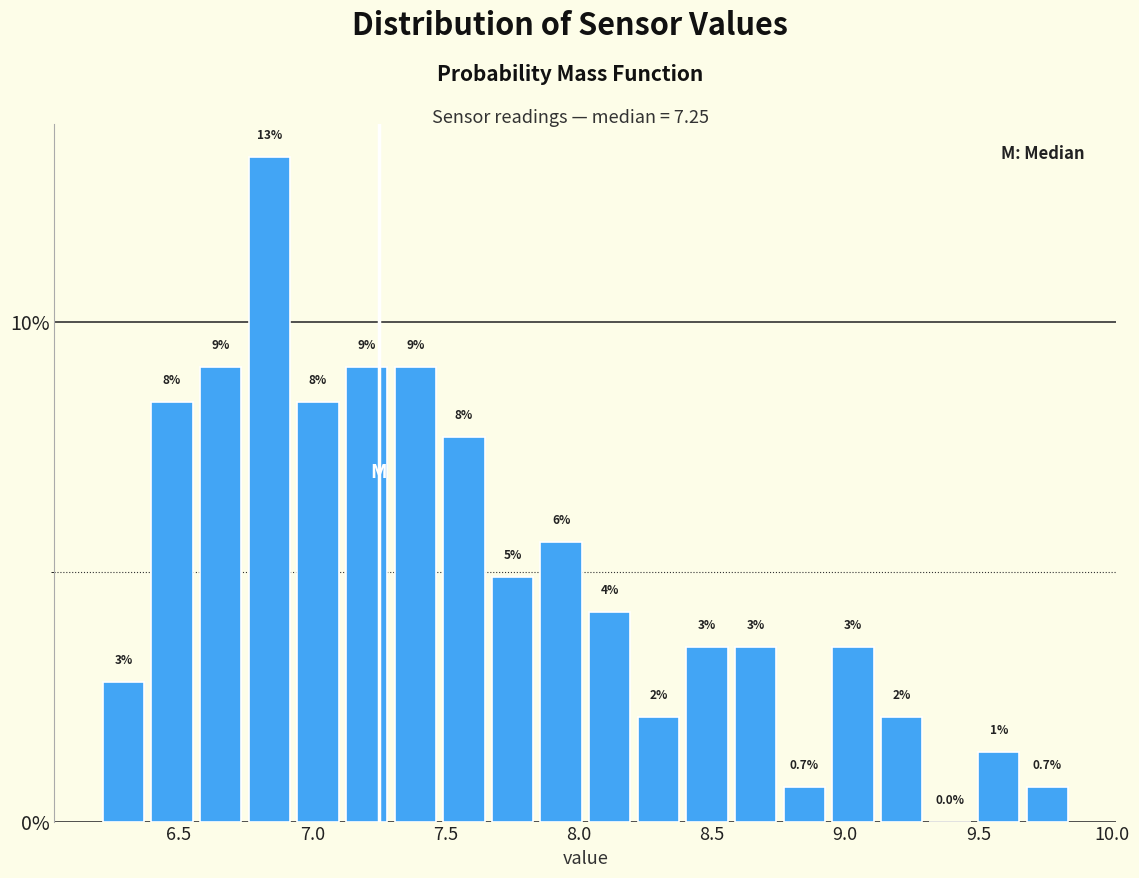

Around what value on the x-axis is the tallest bar? Give the approximate position of its centre, as read against the axis.

6.85